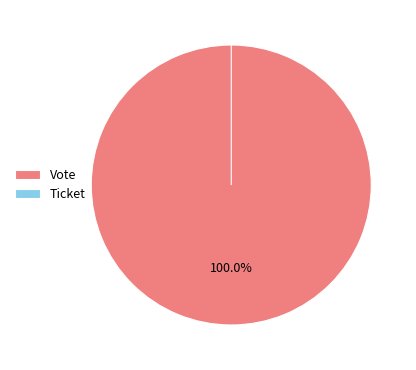

Is there any slice that represents more than half of the pie?

Yes